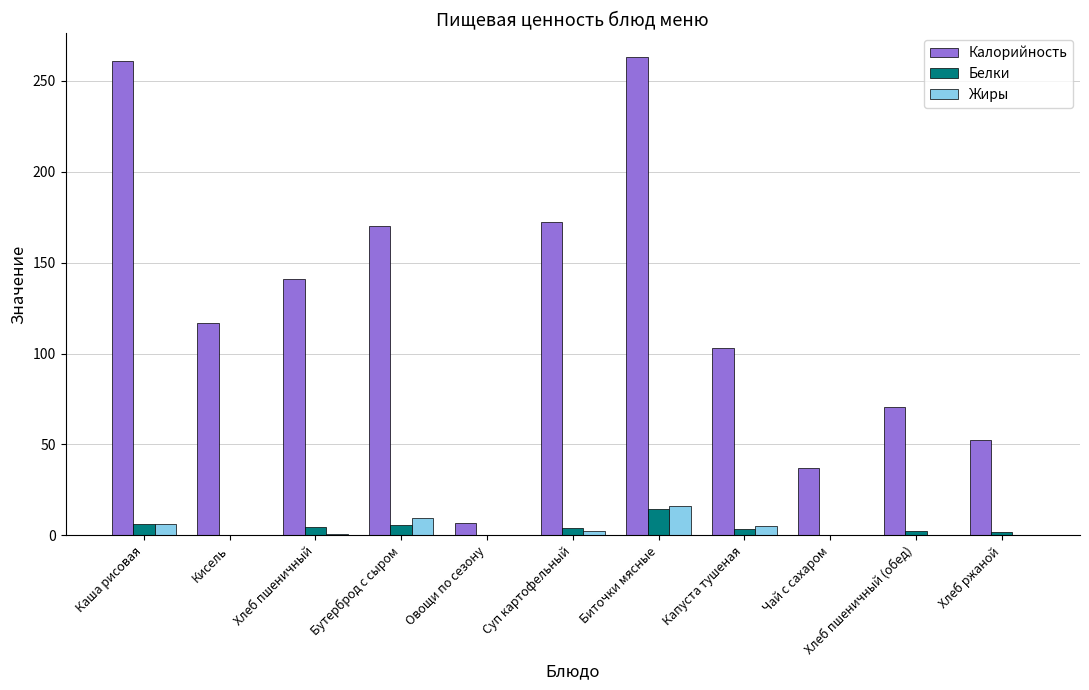

How many values in the Калорийность series exceed 116?

6